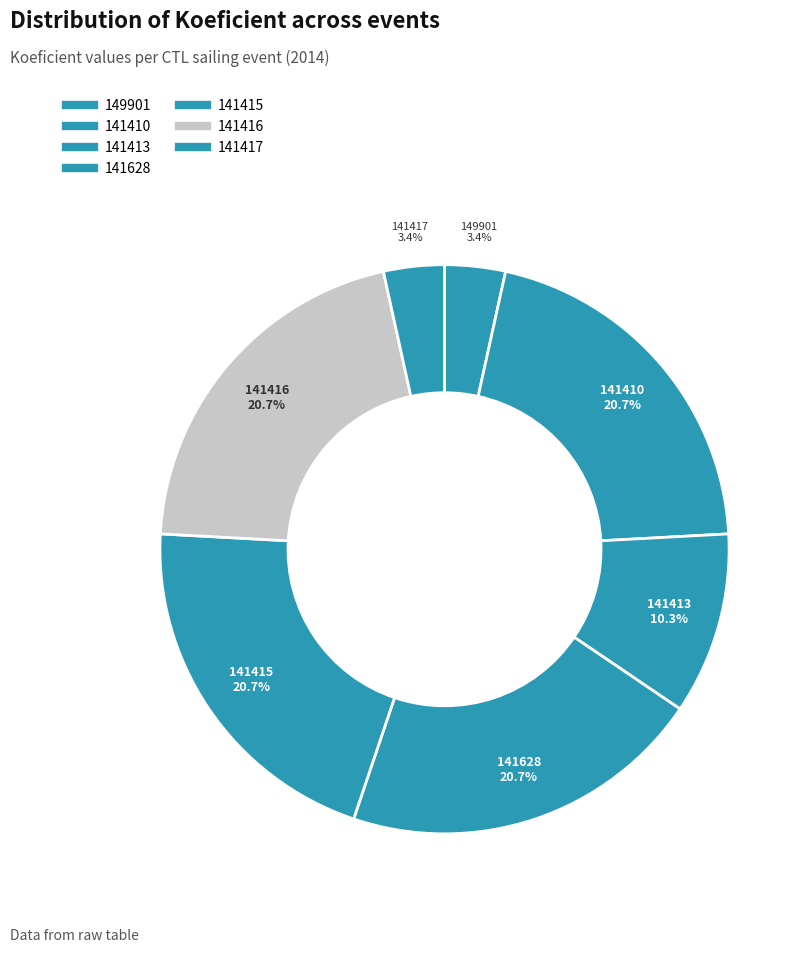

What percentage is the 141628 slice, to the nearest percent?

21%